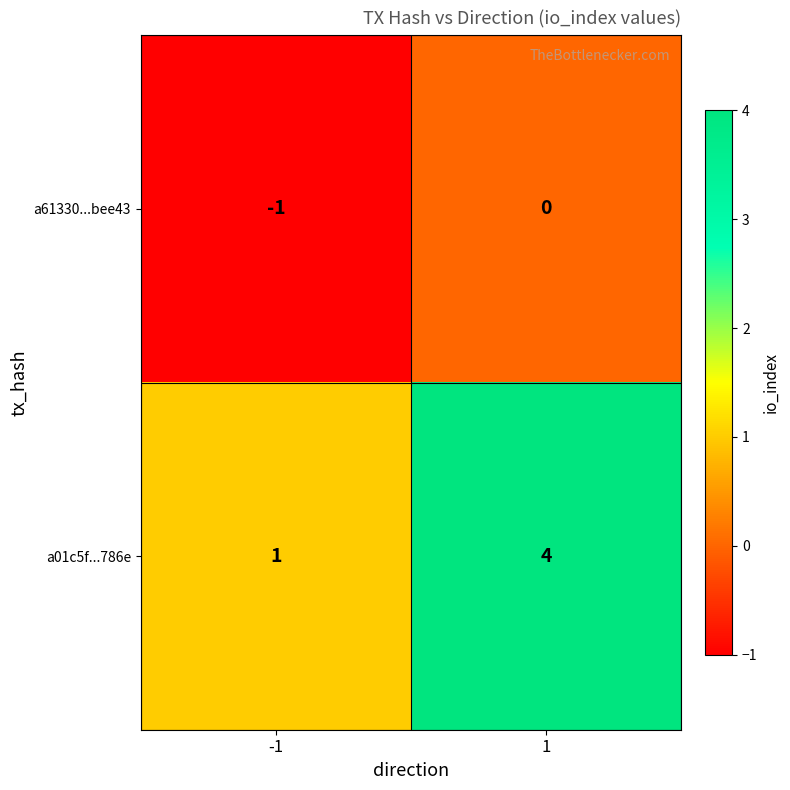

At -1, list the series in order from largest to smallest.

a01c5f...786e, a61330...bee43